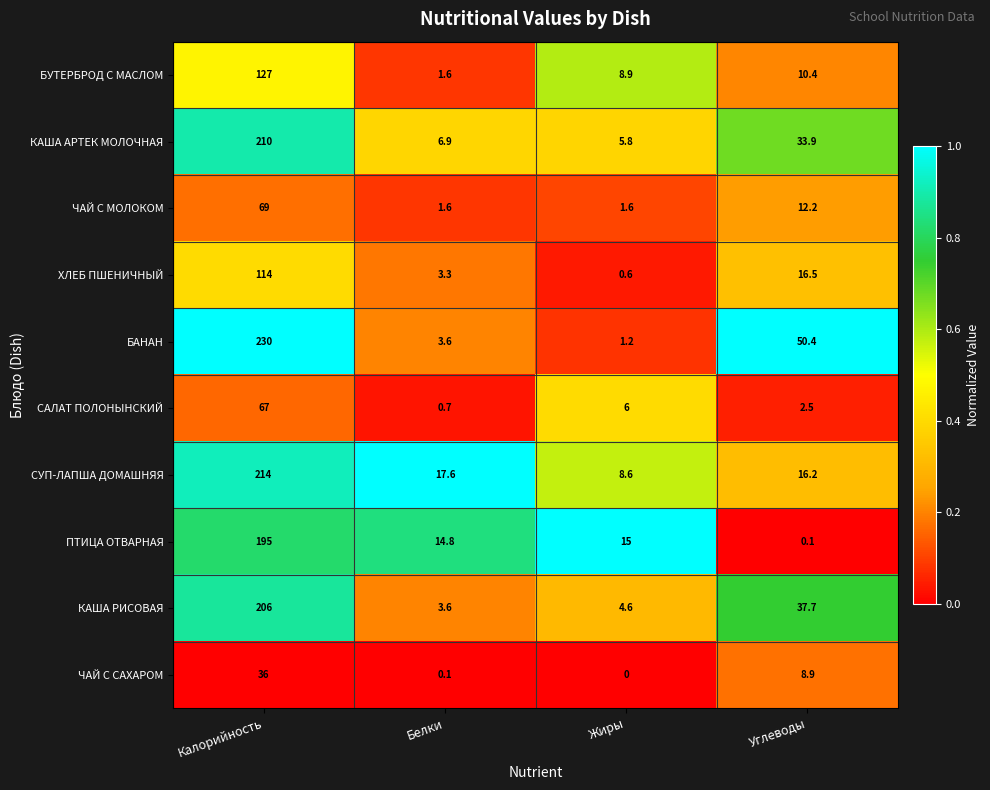

What is the maximum value shown in the chart?

230.0